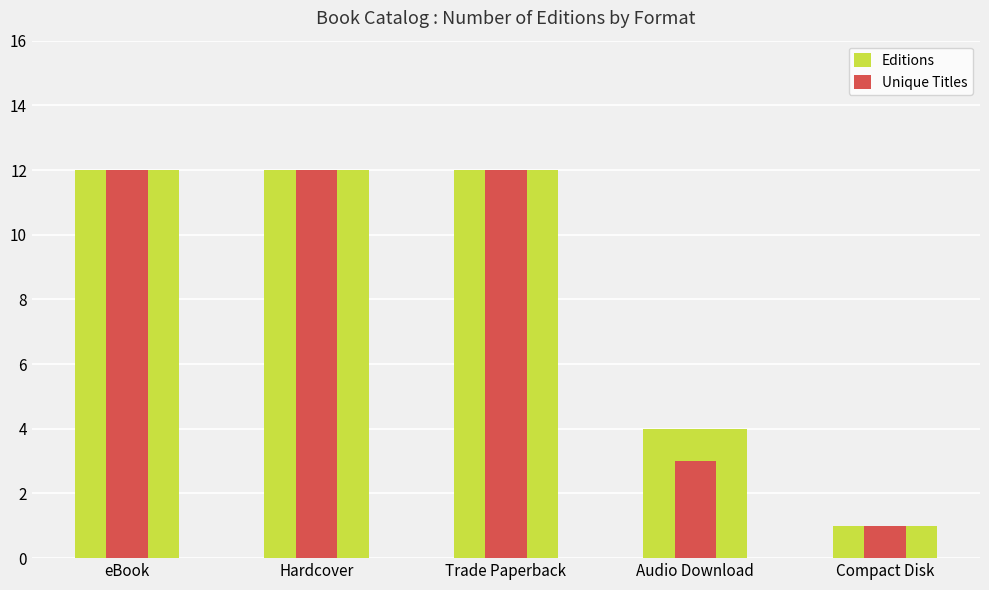

Rank the categories by Editions value from lowest to highest.

Compact Disk, Audio Download, eBook, Hardcover, Trade Paperback